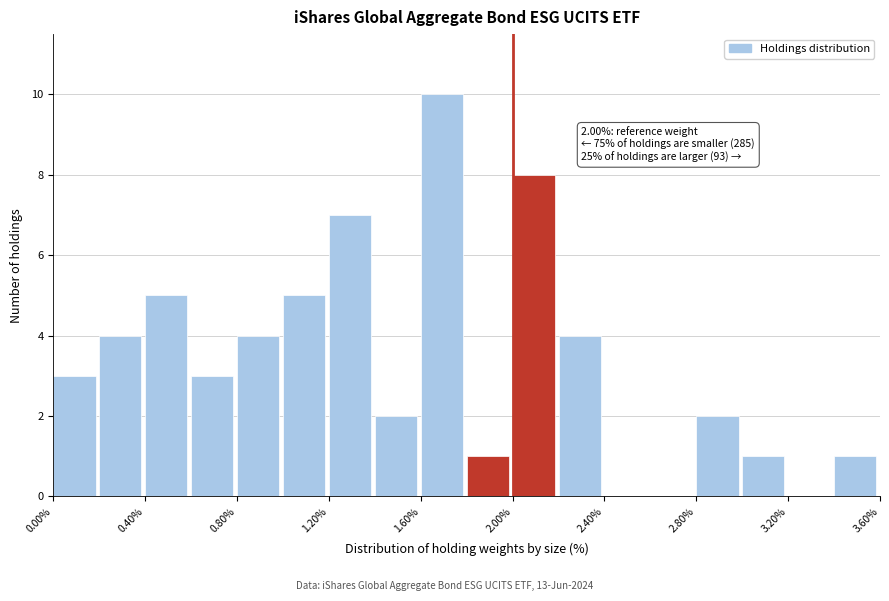

Over which range of the x-axis is the bar tallest?

1.6 to 1.8